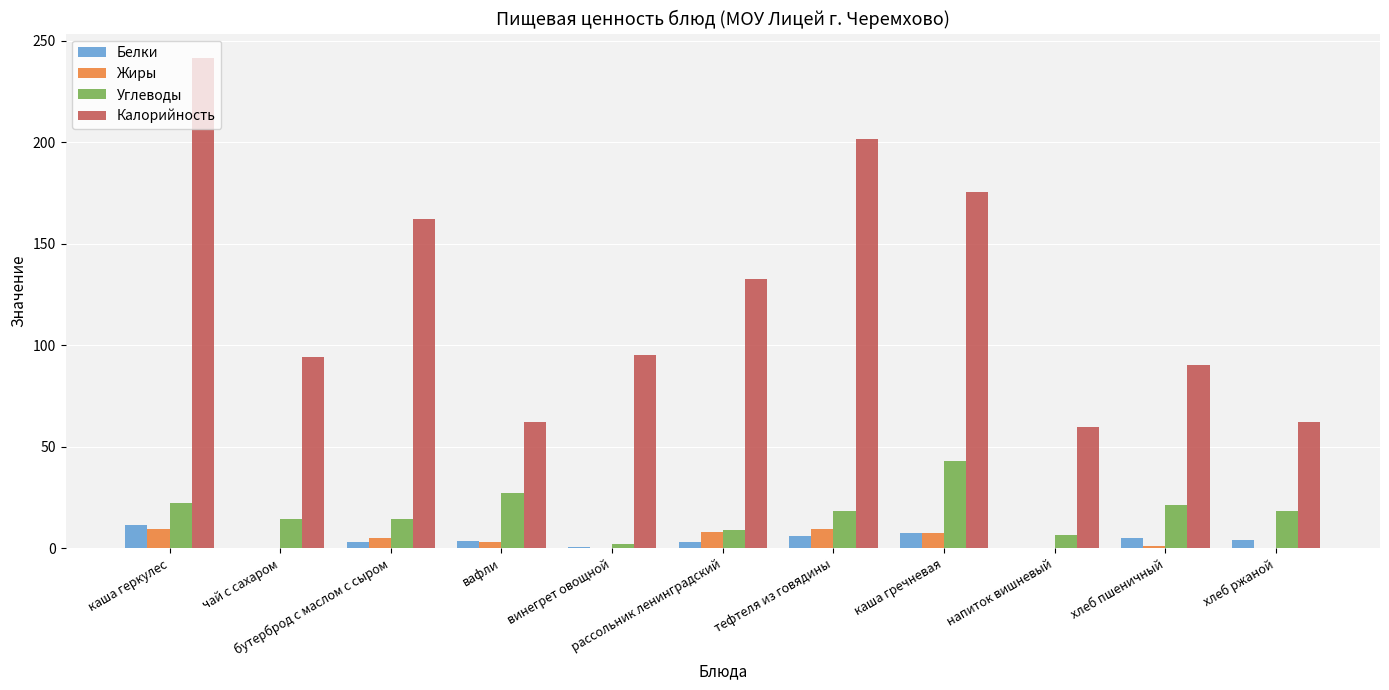

Which series changed the most between вафли and каша гречневая?

Калорийность